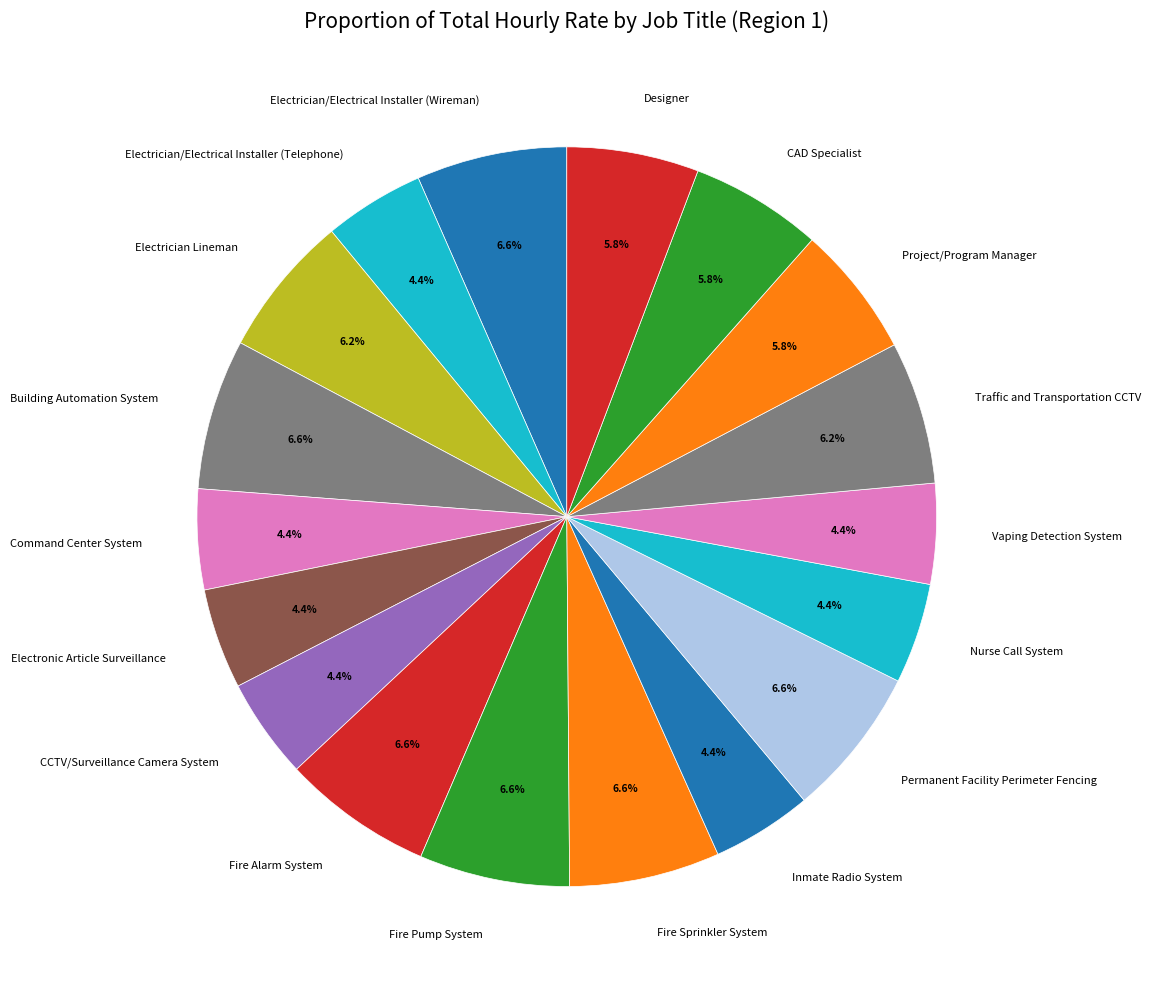

Do Permanent Facility Perimeter Fencing and Building Automation System together represent more than half of the pie?

No